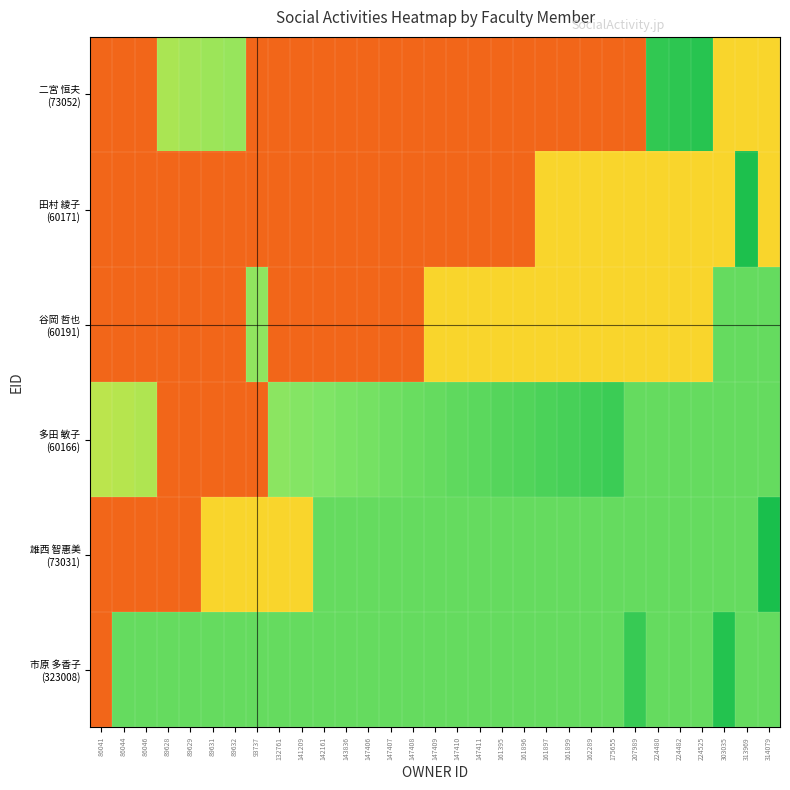

At 147411, list the series in order from largest to smallest.

多田 敏子 (60166), 市原 多香子 (323008), 雄西 智惠美 (73031), 谷岡 哲也 (60191), 田村 綾子 (60171), 二宮 恒夫 (73052)